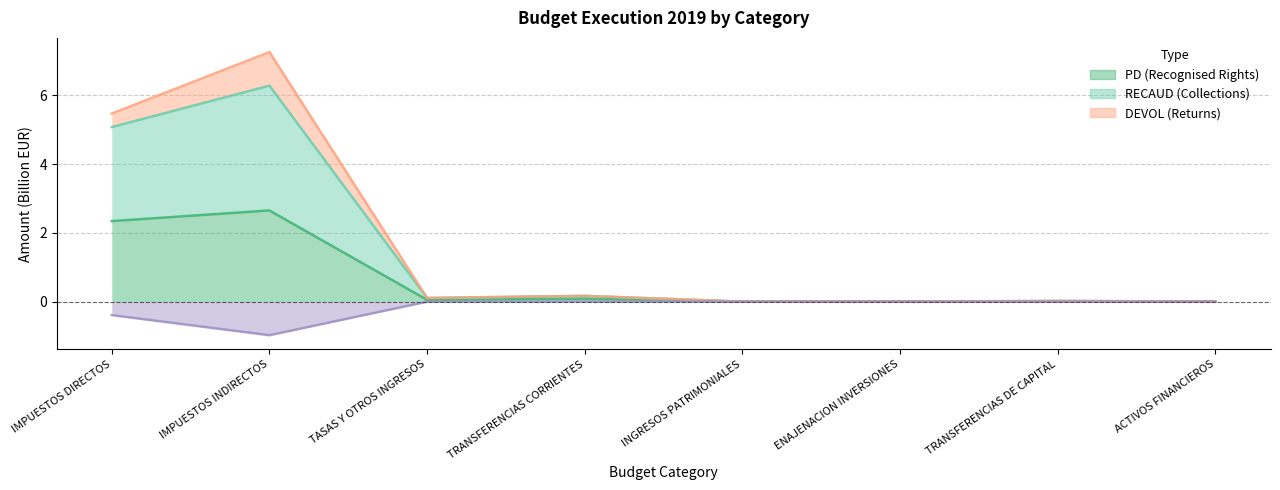

True or false: RECAUD has more than 0 interior local peaks.

True